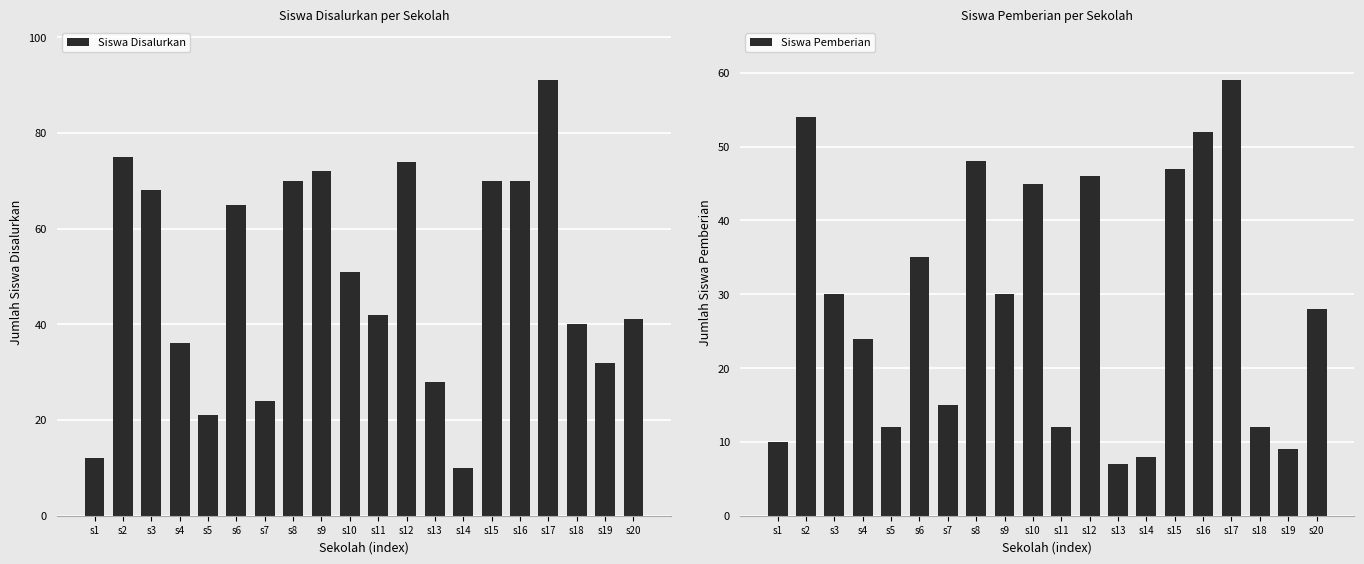

Count the number of categories in the chart.

20